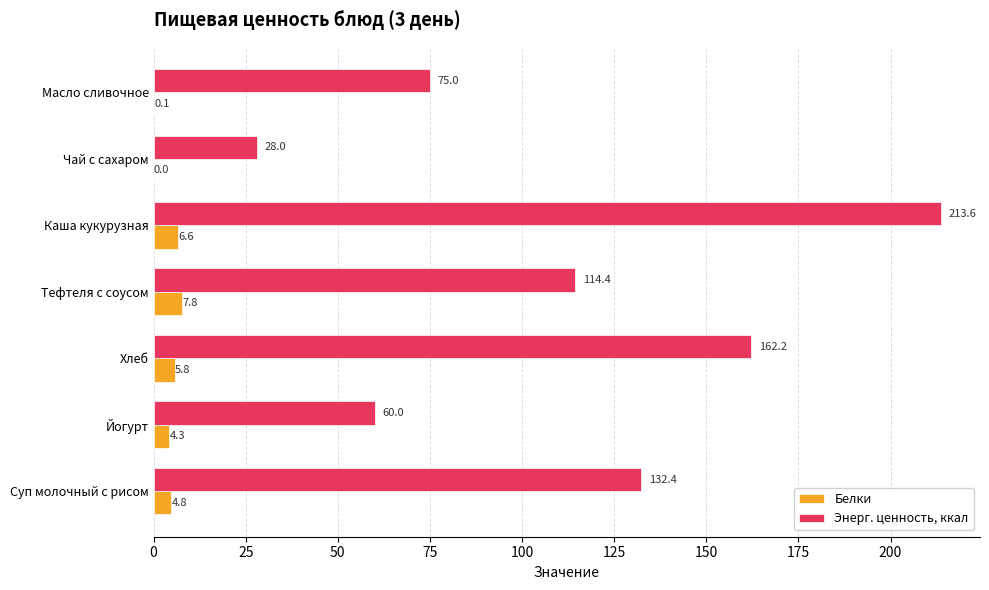

What is the total value across all series at Хлеб?

168.0